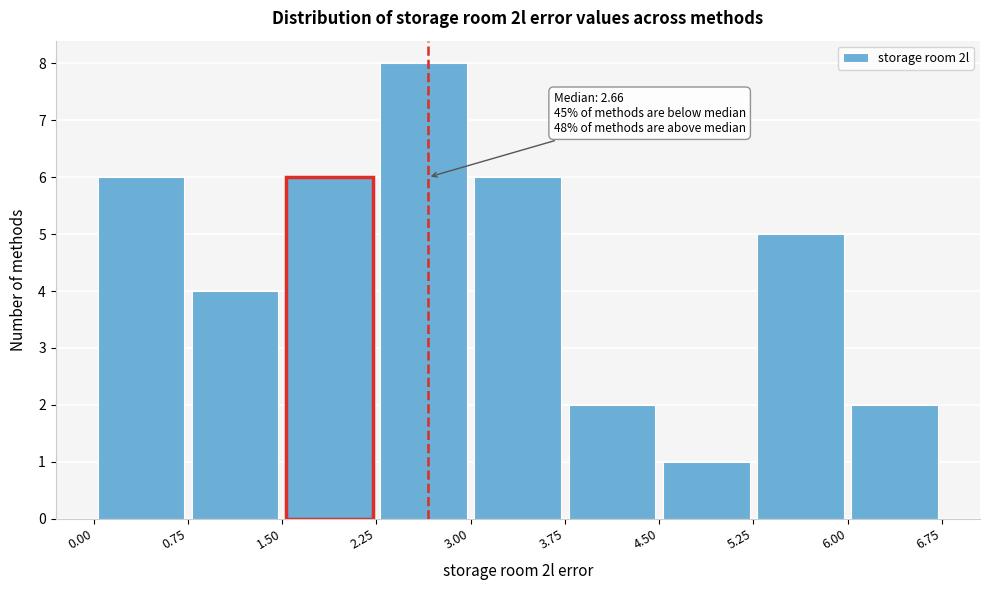

Which range on the x-axis has the tallest bar?

2.25 to 3.00